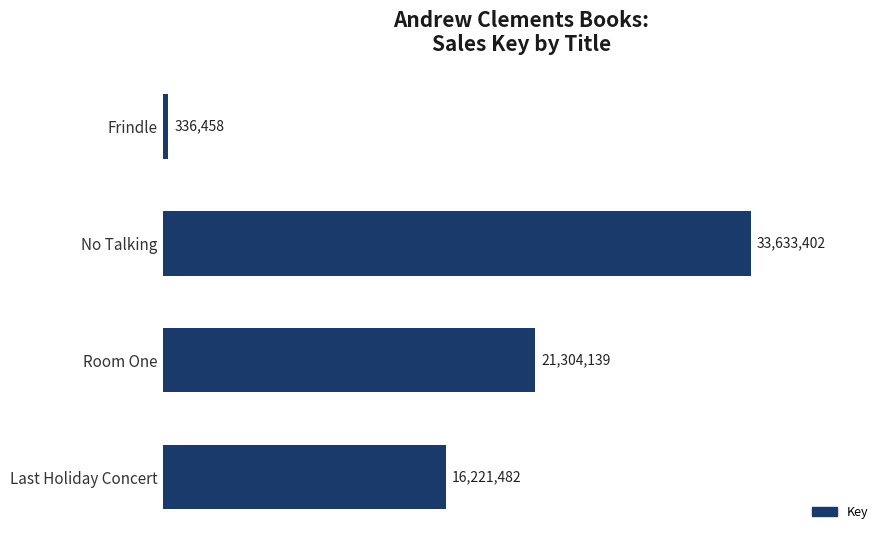

Reading top to bottom, list all the values displayed in this chart.

Frindle=336458	No Talking=33633402	Room One=21304139	Last Holiday Concert=16221482